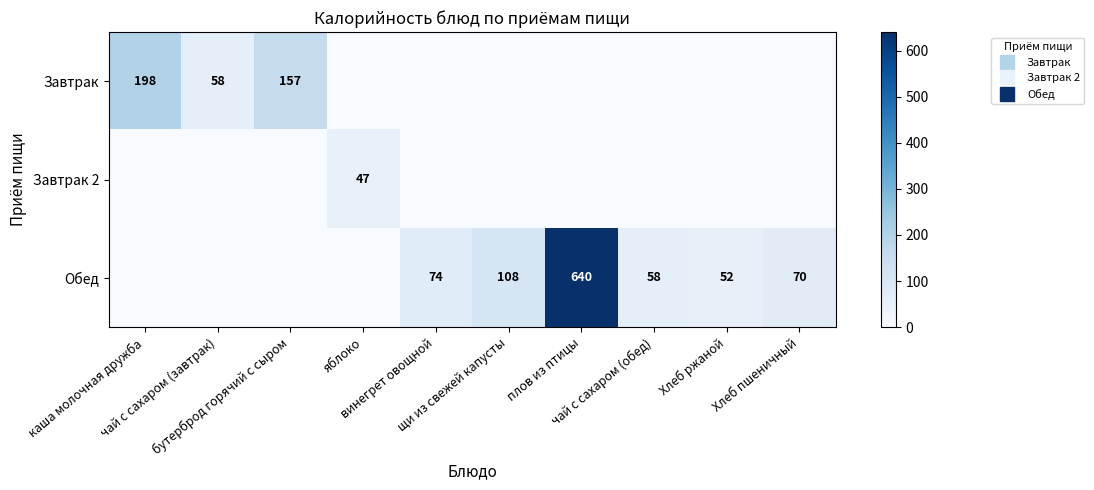

Between каша молочная дружба and бутерброд горячий с сыром, which series saw the biggest shift?

Завтрак